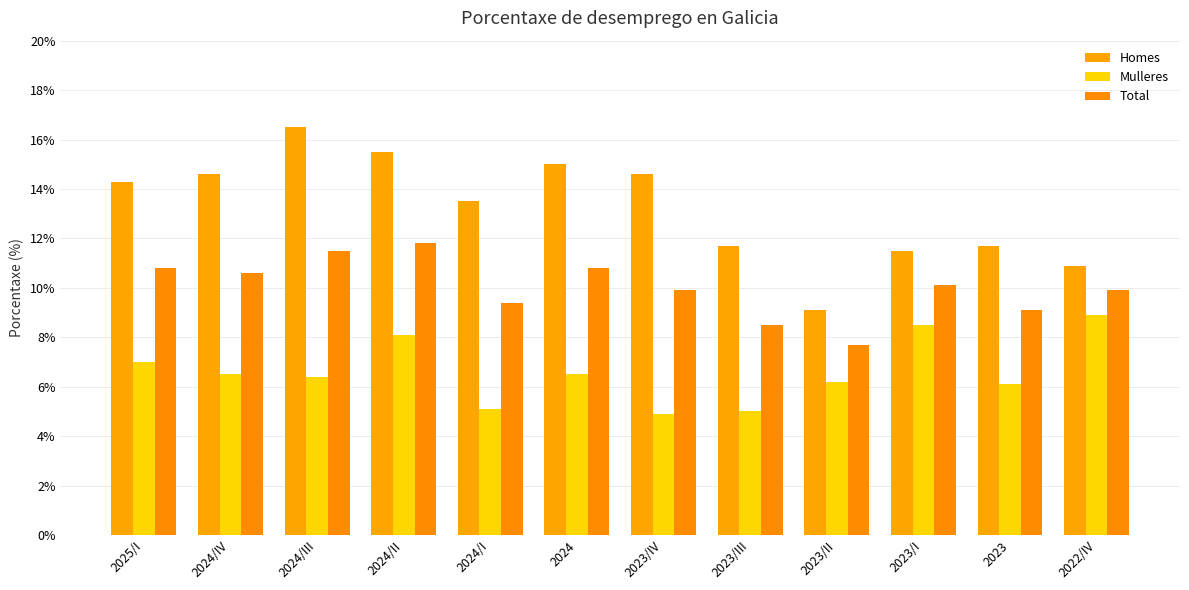

Is it true that Total equals 10.8 at 2024?

True